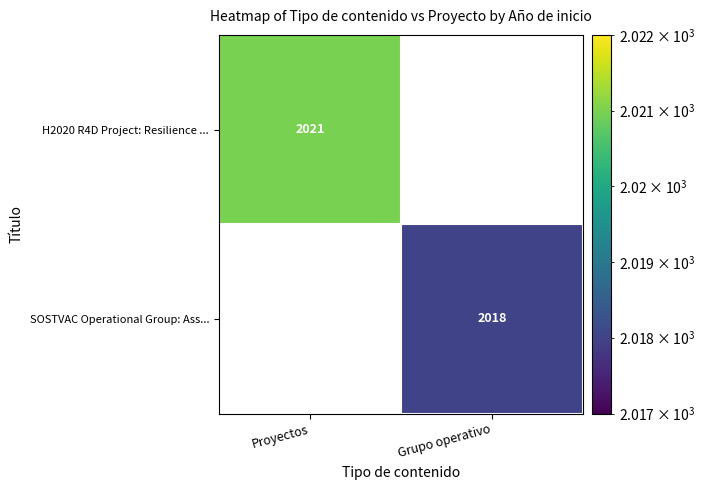

Which has a higher value, Grupo operativo or Proyectos?

Proyectos